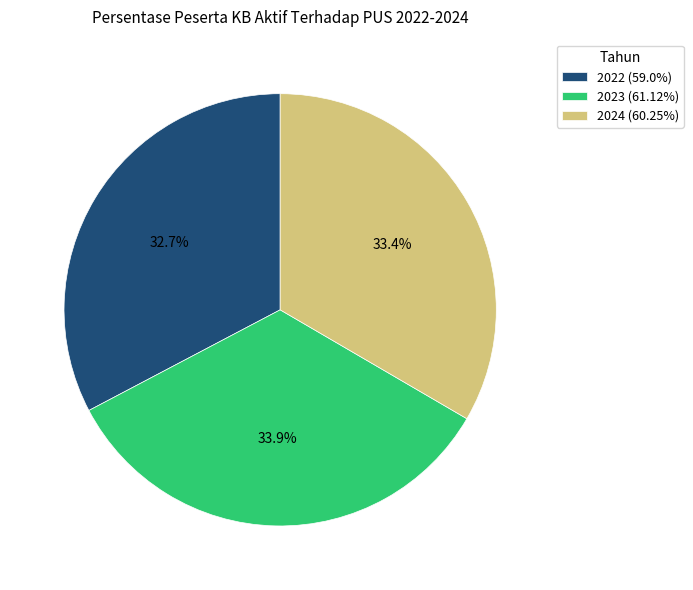

Which category has the smallest portion of the pie?

2022